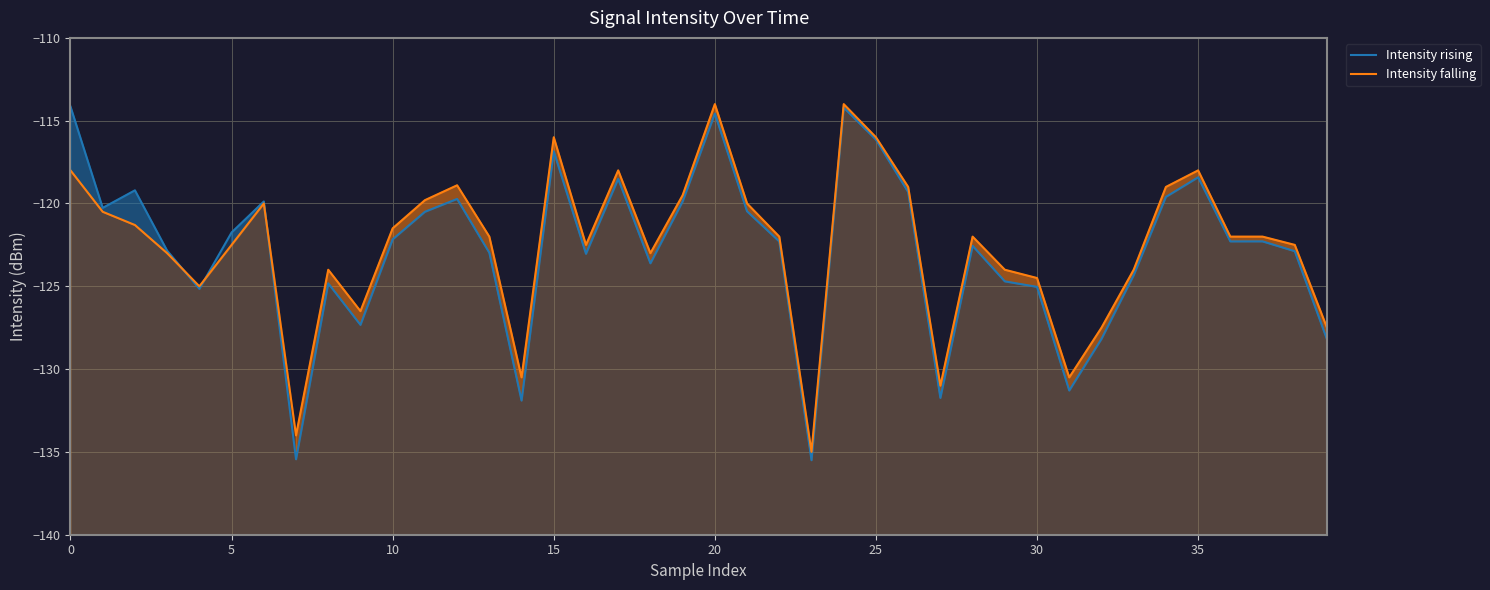

The Intensity falling series shows -29.1 at 35. True or false?

False